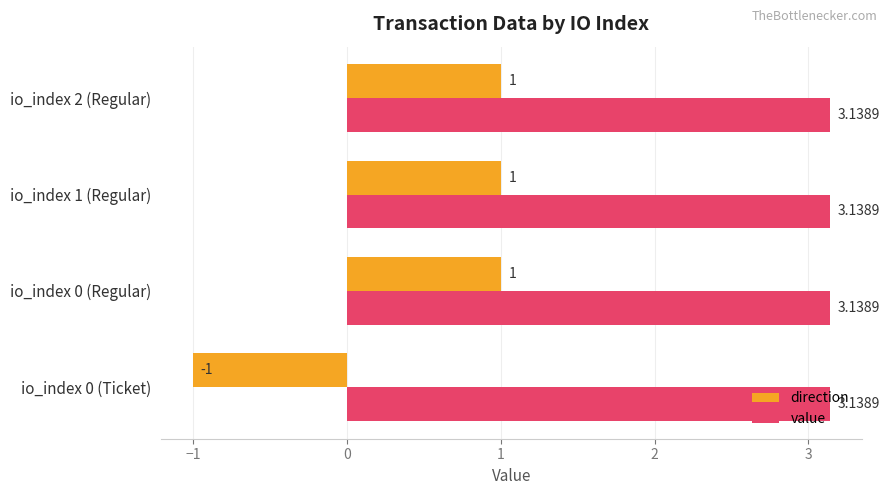

Which series has the largest total across all categories?

value